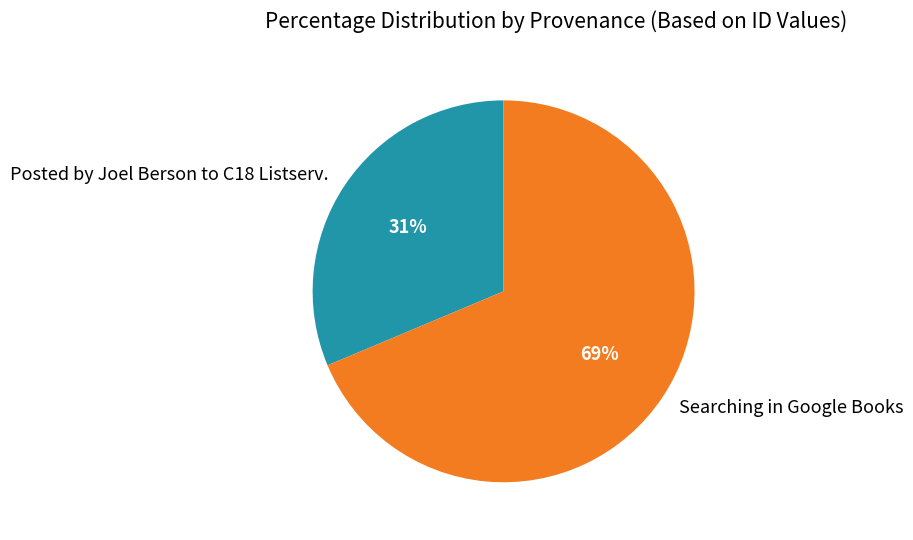

To the nearest percent, what is the combined percentage of Searching in Google Books and Posted by Joel Berson to C18 Listserv.?

100%